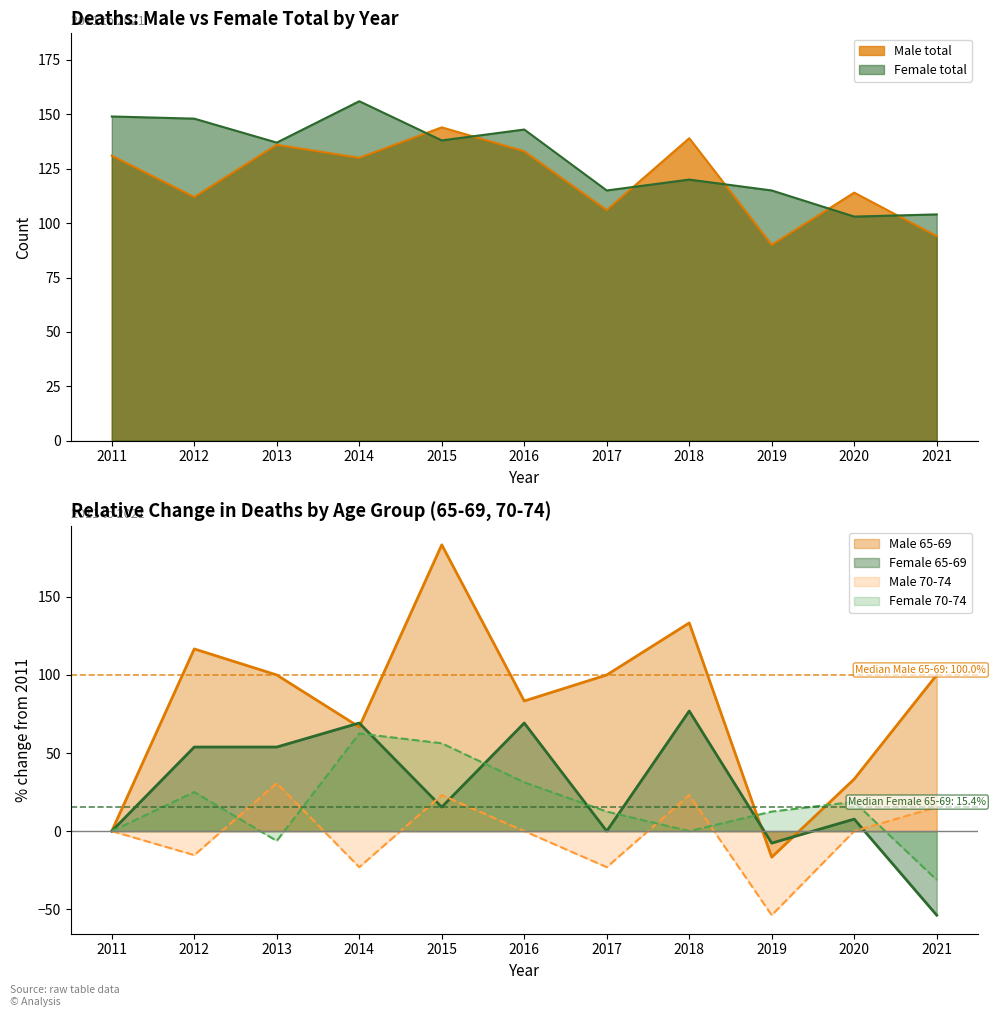

True or false: Male total and Female 70-74 cross at least once.

False